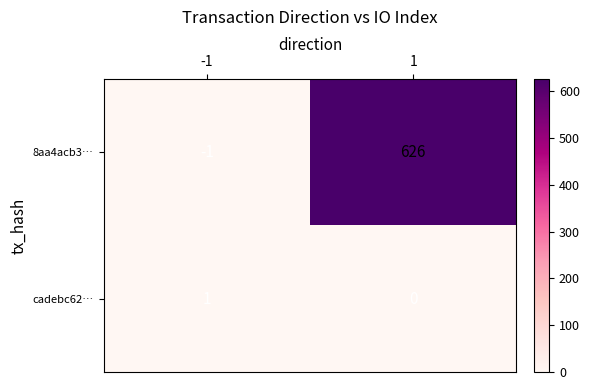

List the labels in order of 8aa4acb3… value, largest first.

1, -1